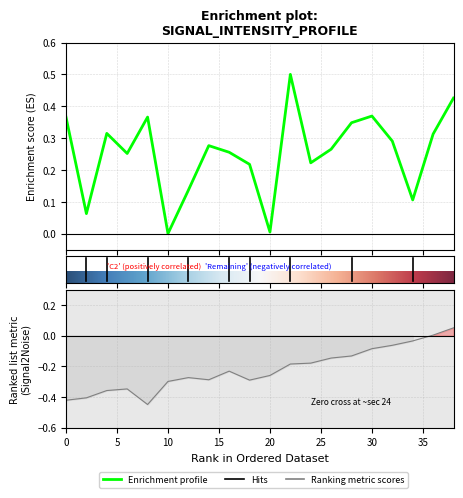

What is the maximum value shown in the chart?

0.5